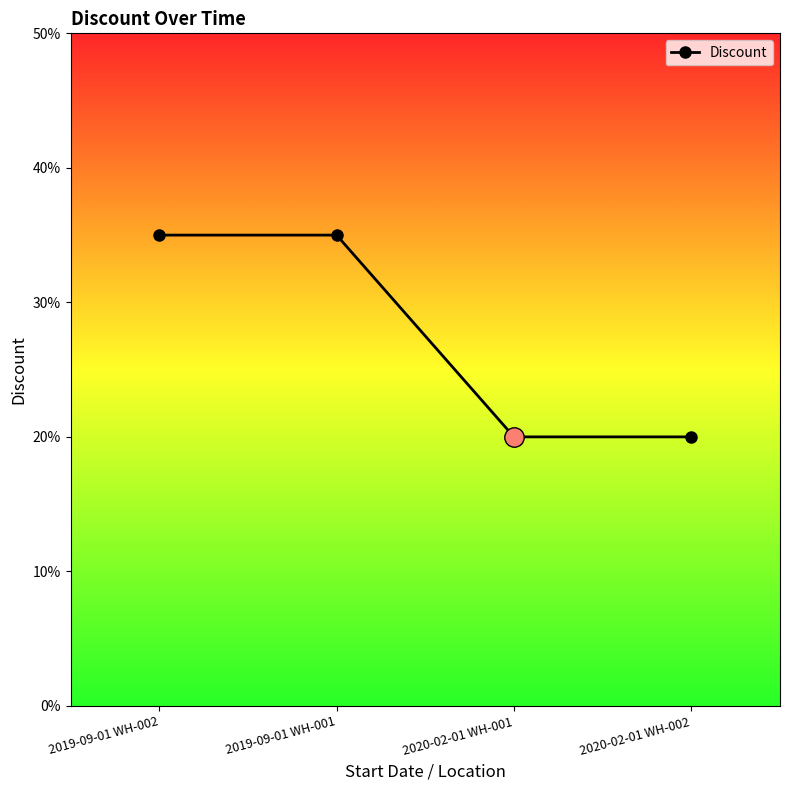

Does the chart have visible grid lines?

No